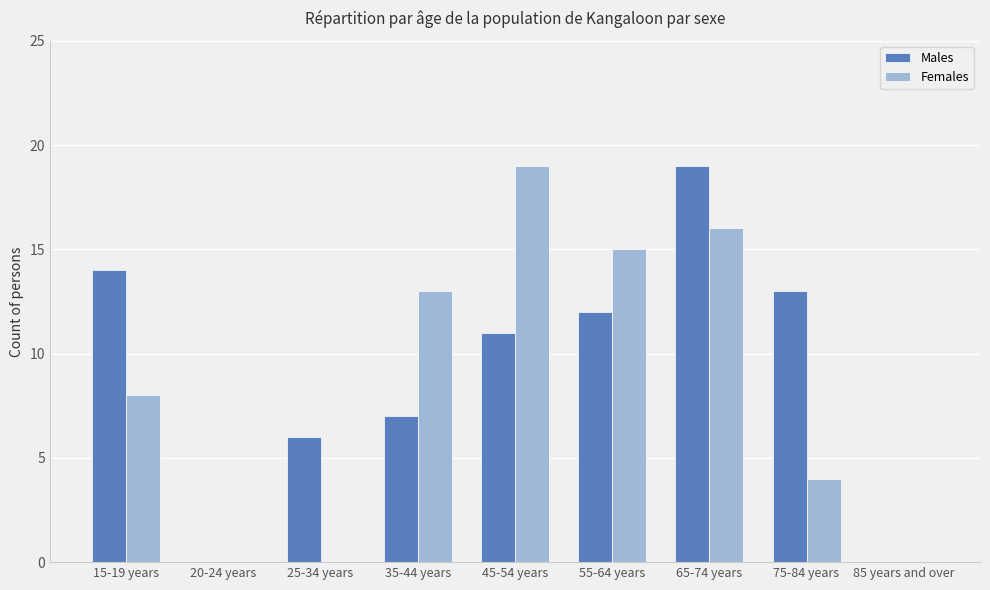

The Males series shows 13 at 75-84 years. True or false?

True